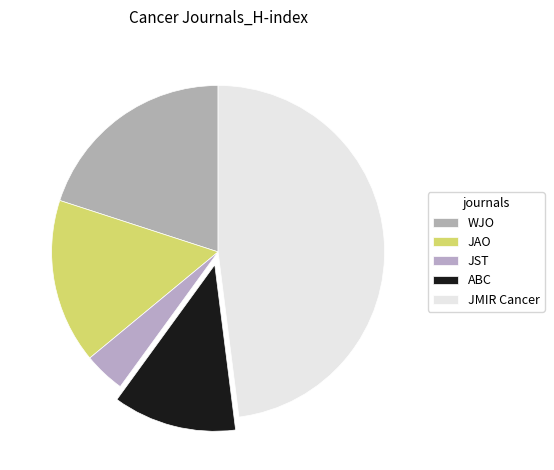

How many slices are in this pie chart?

5